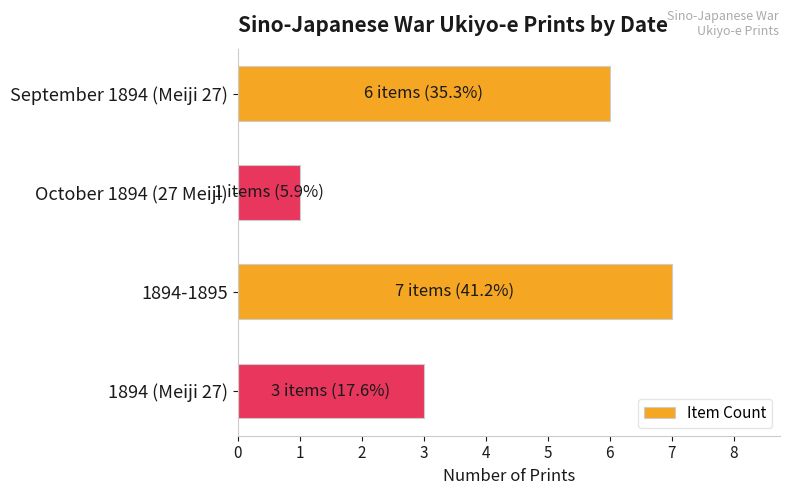

Which category has the highest value across all series?

1894-1895